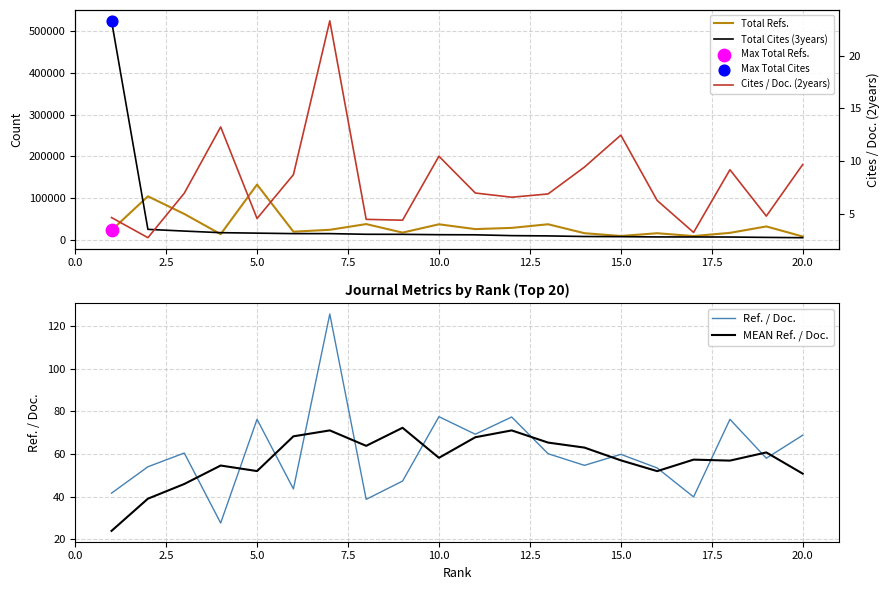

Which series has the largest total across all categories?

Total Cites (3years)